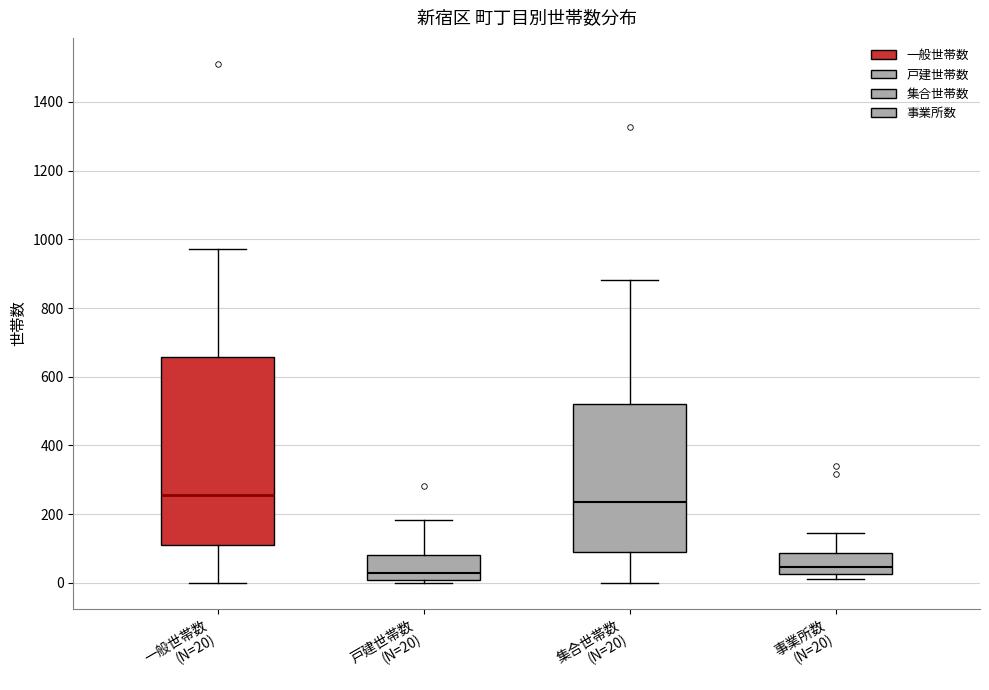

Which box has the highest median line?

一般世帯数 (N=20)